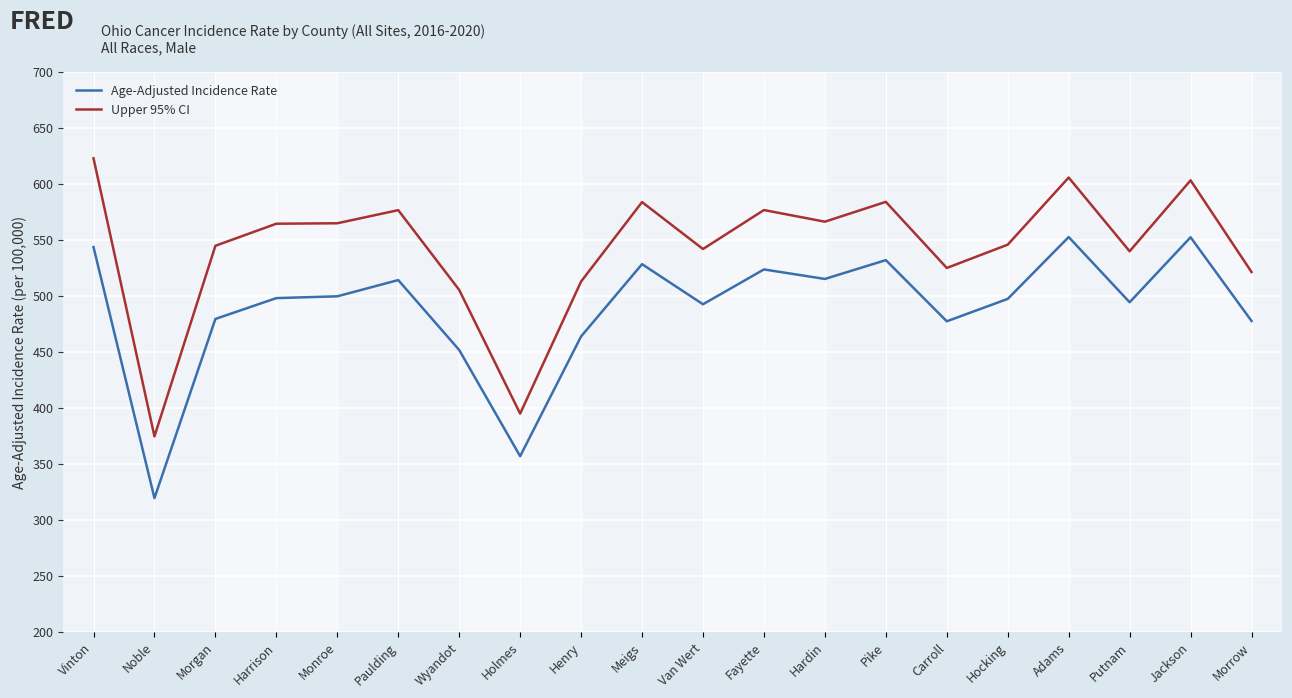

True or false: Upper 95% CI has more than 2 interior local peaks.

True